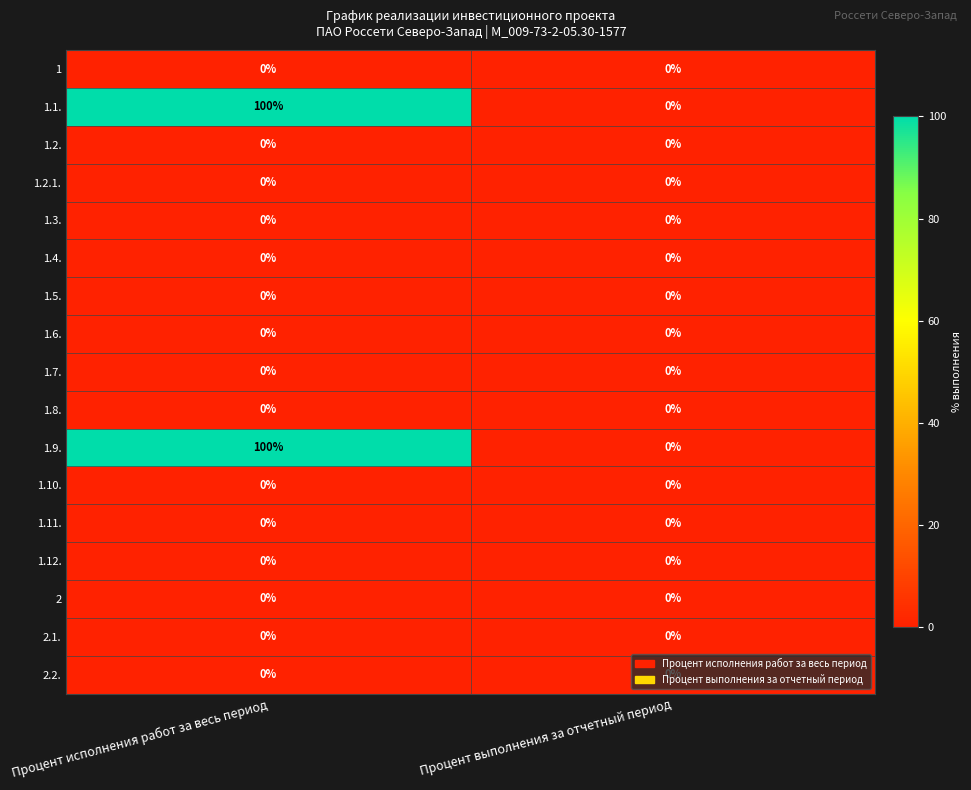

At which category is the sum across all series the highest?

Процент исполнения работ за весь период